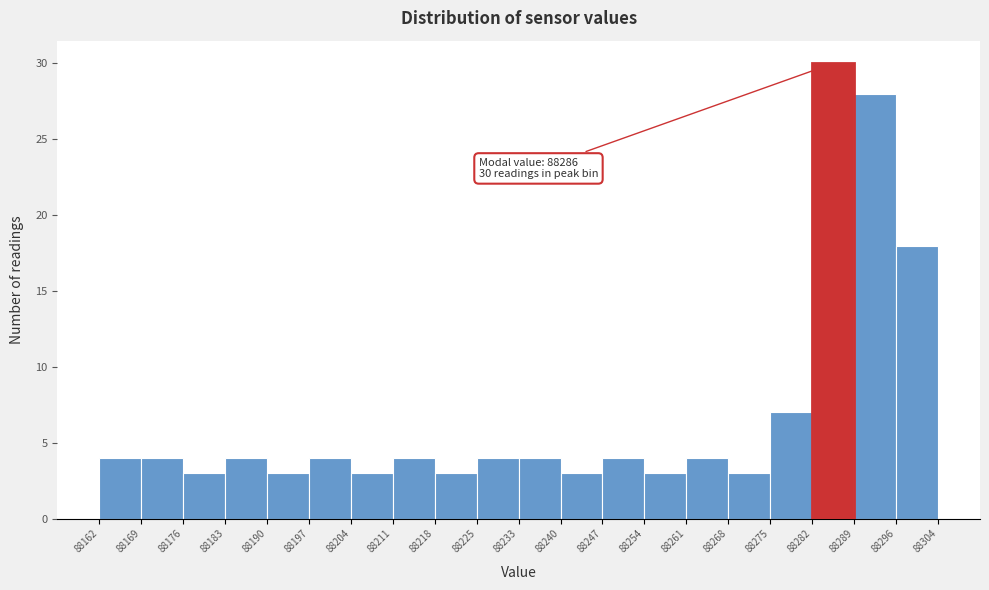

Over which range of the x-axis is the bar tallest?

88282 to 88289